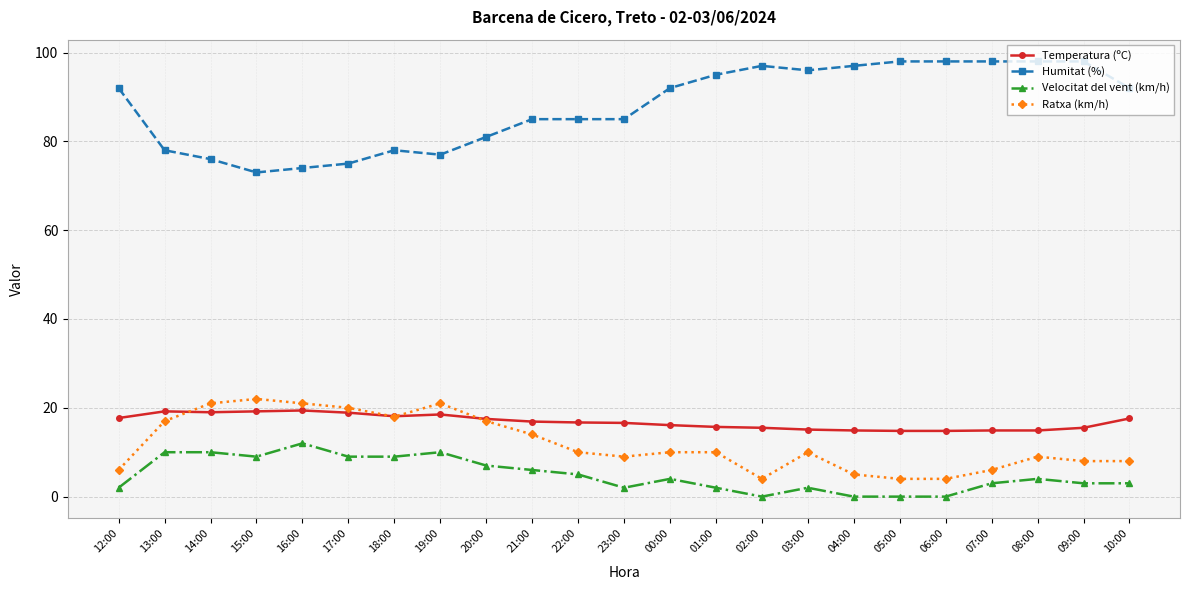

What is the maximum value shown in the chart?

98.0